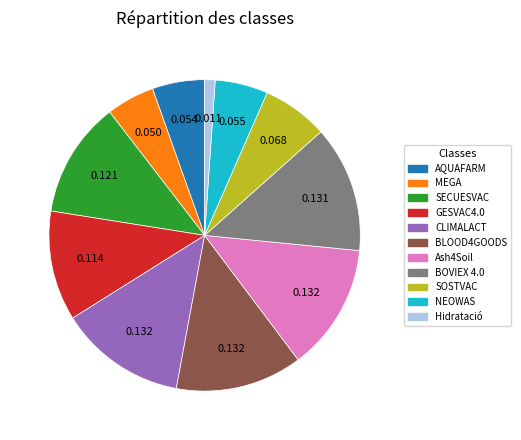

What is the smallest slice in the pie chart?

Hidratació